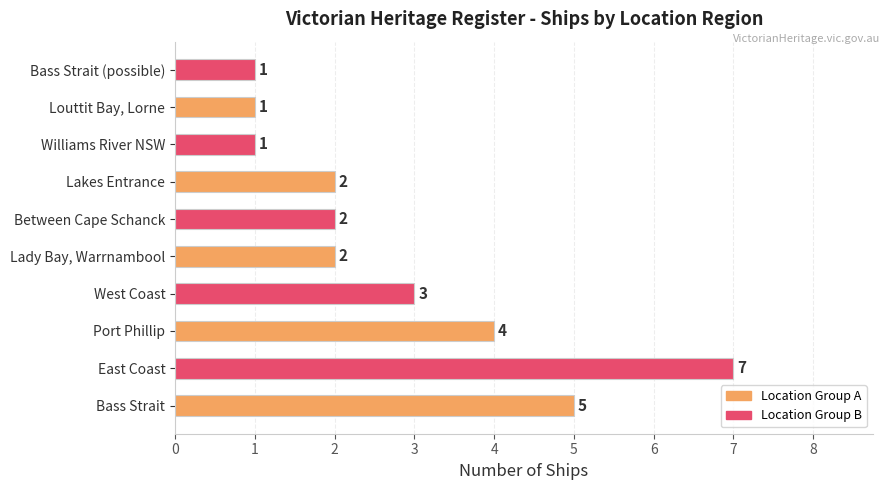

Approximately how many times larger is the value at Port Phillip compared to Bass Strait?

0.8